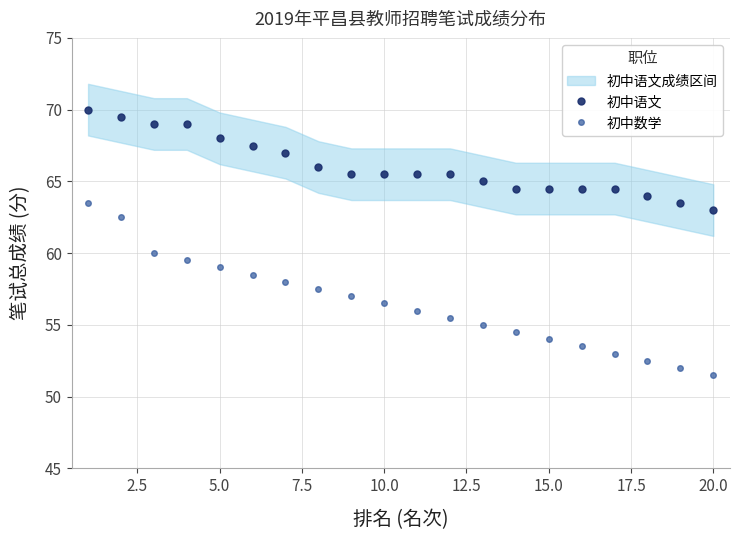

The value of 初中数学 at 15.0 is 54.0. True or false?

True